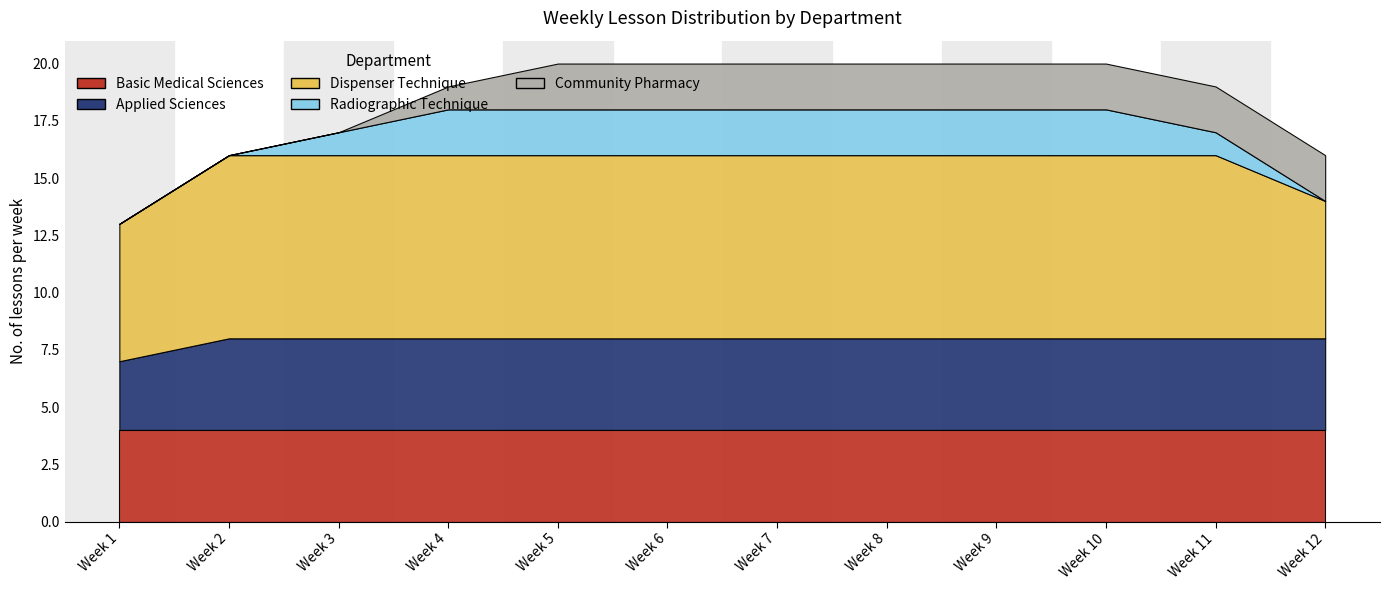

True or false: Radiographic Technique and Applied Sciences cross at least once.

False